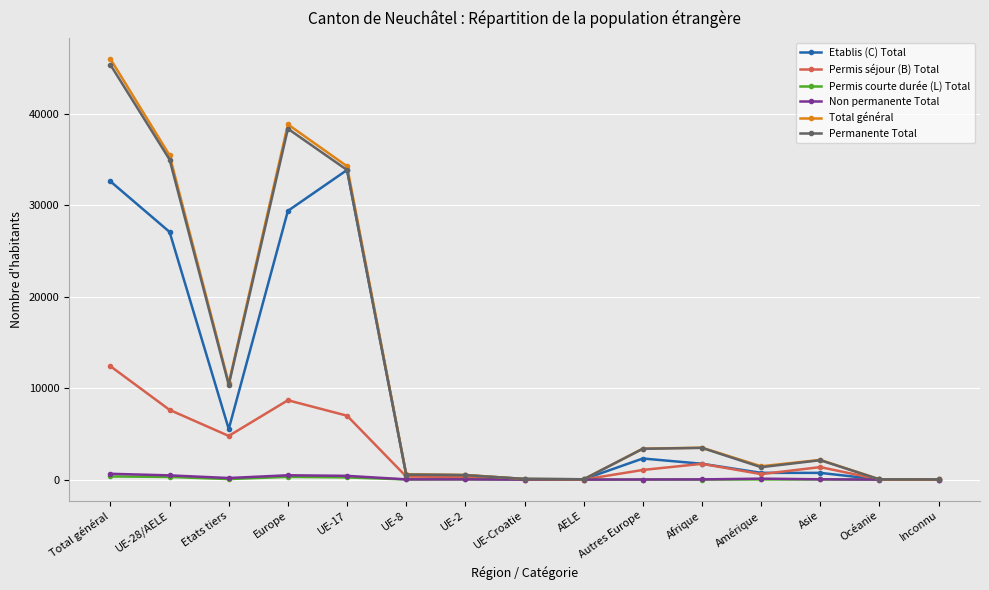

At which category does Total général reach its first local valley?

Etats tiers